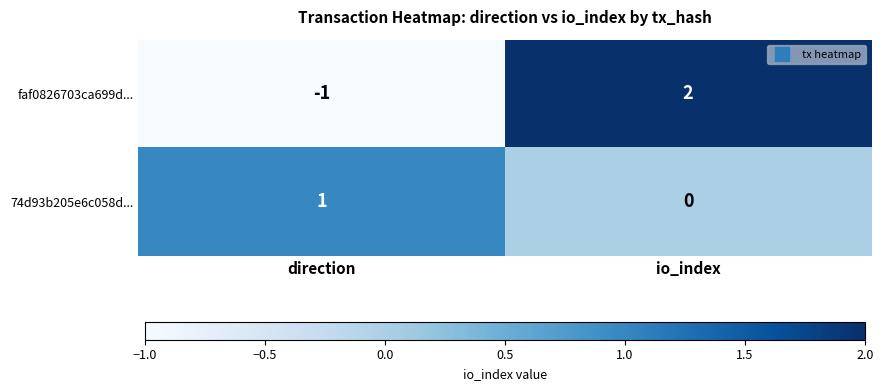

Is it true that faf0826703ca699d... equals 1 at io_index?

False